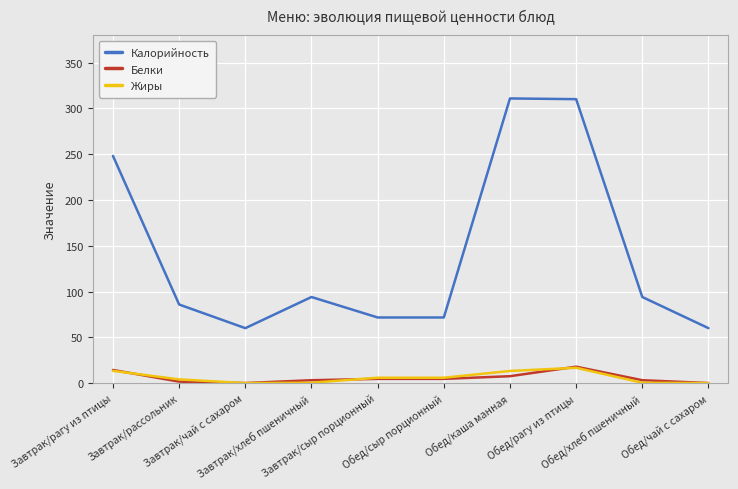

True or false: Калорийность has a value of 94.5 at Завтрак/рагу из птицы.

False